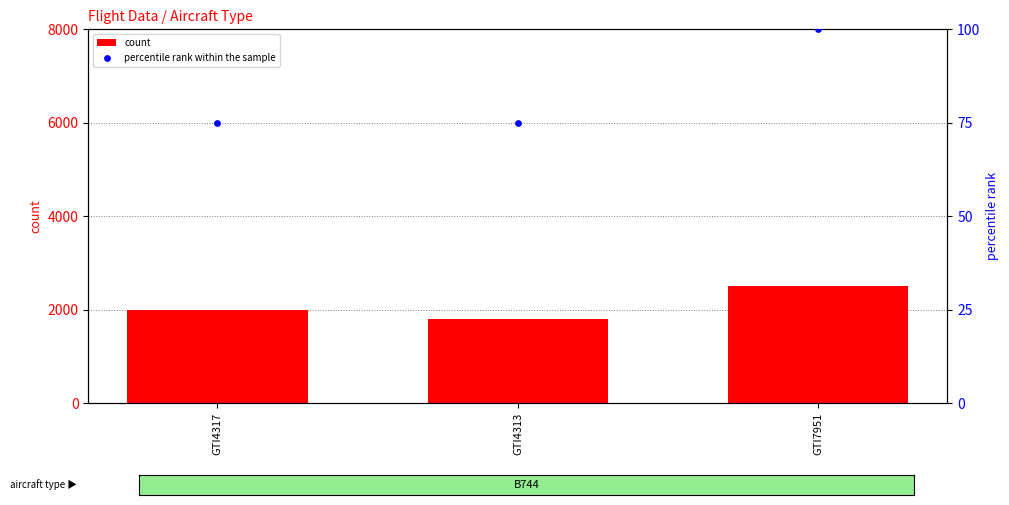

Which series reaches the maximum Y coordinate?

count